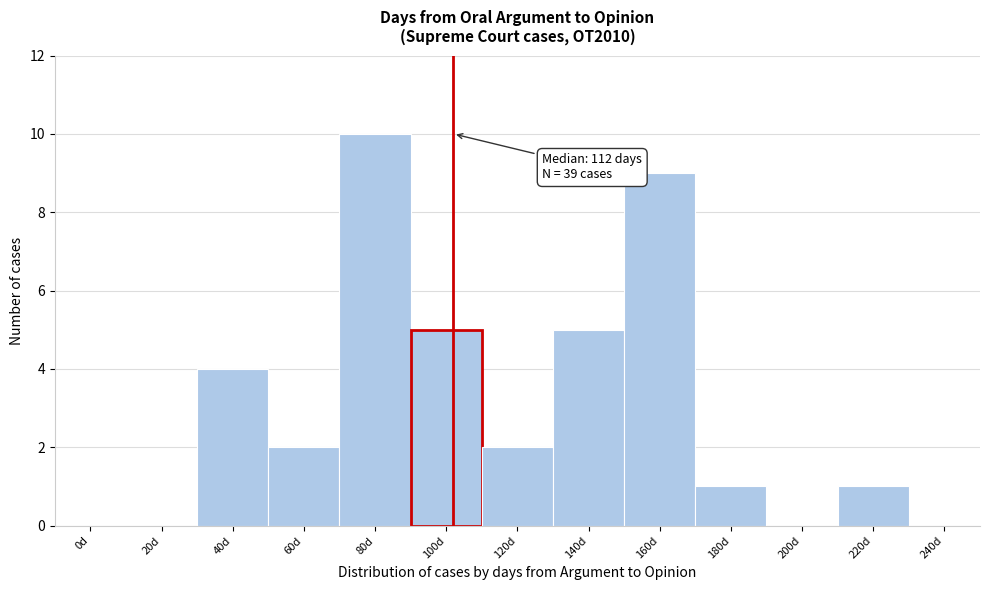

Reading left to right, extract all data points from this chart.

0d=0	20d=0	40d=4	60d=2	80d=10	100d=5	120d=2	140d=5	160d=9	180d=1	200d=0	220d=1	240d=0